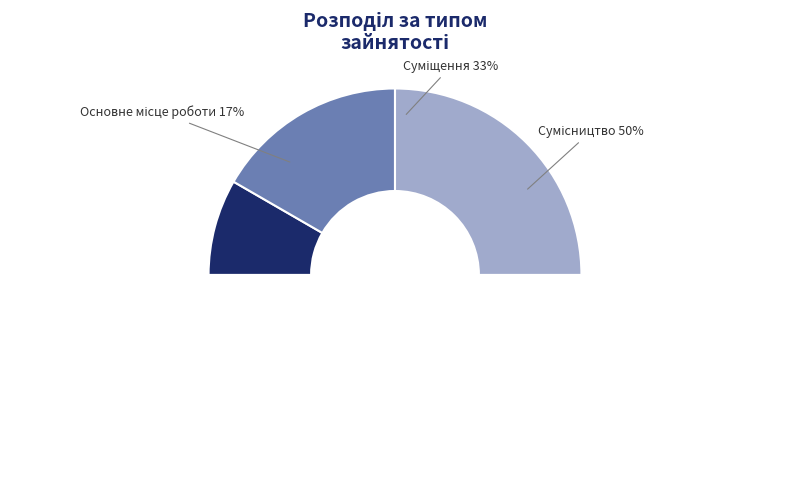

The Основне місце роботи slice represents 17% of the pie. True or false?

True